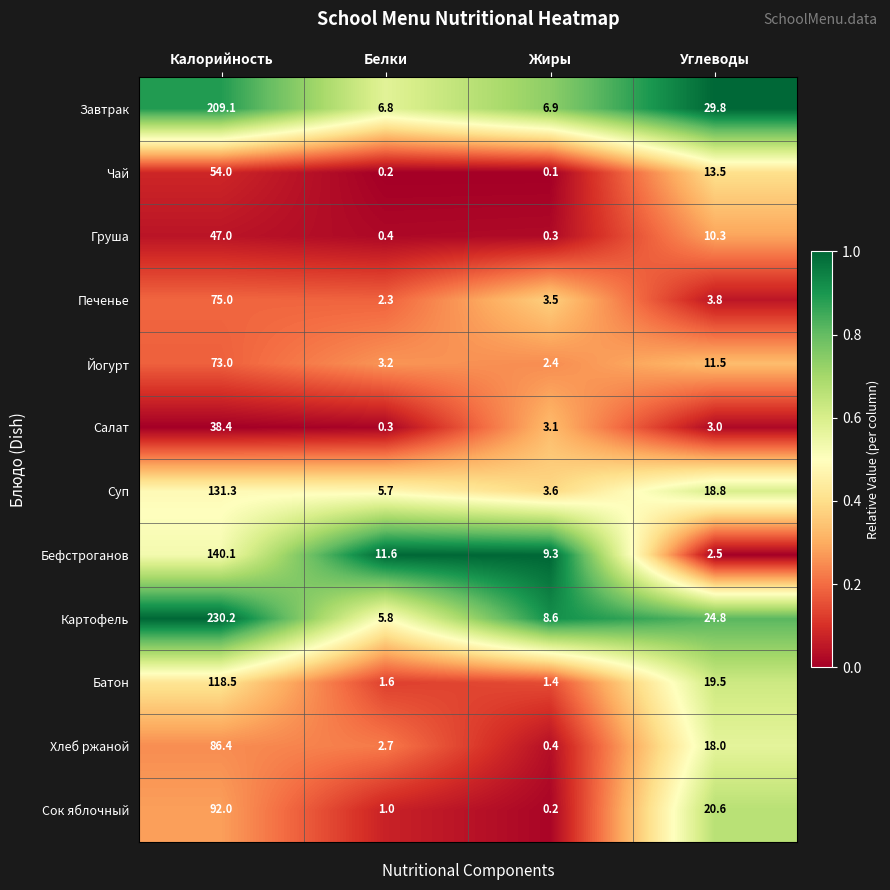

The Бефстроганов series shows 11.6 at Белки. True or false?

True